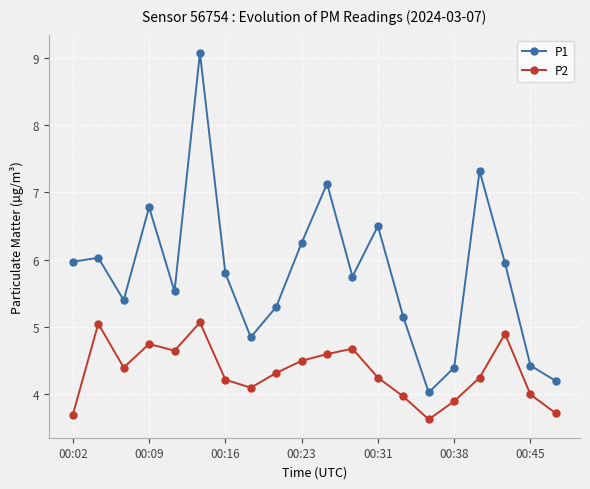

Which series has the largest total across all categories?

P1